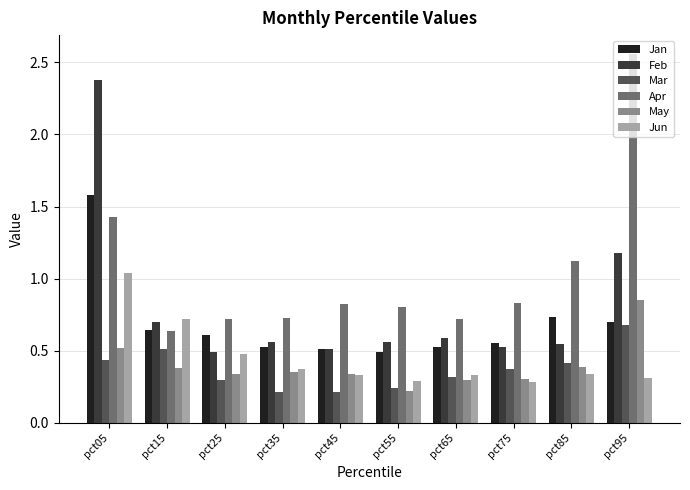

Is the value of Jan at pct55 greater than the value of Feb at pct65?

No